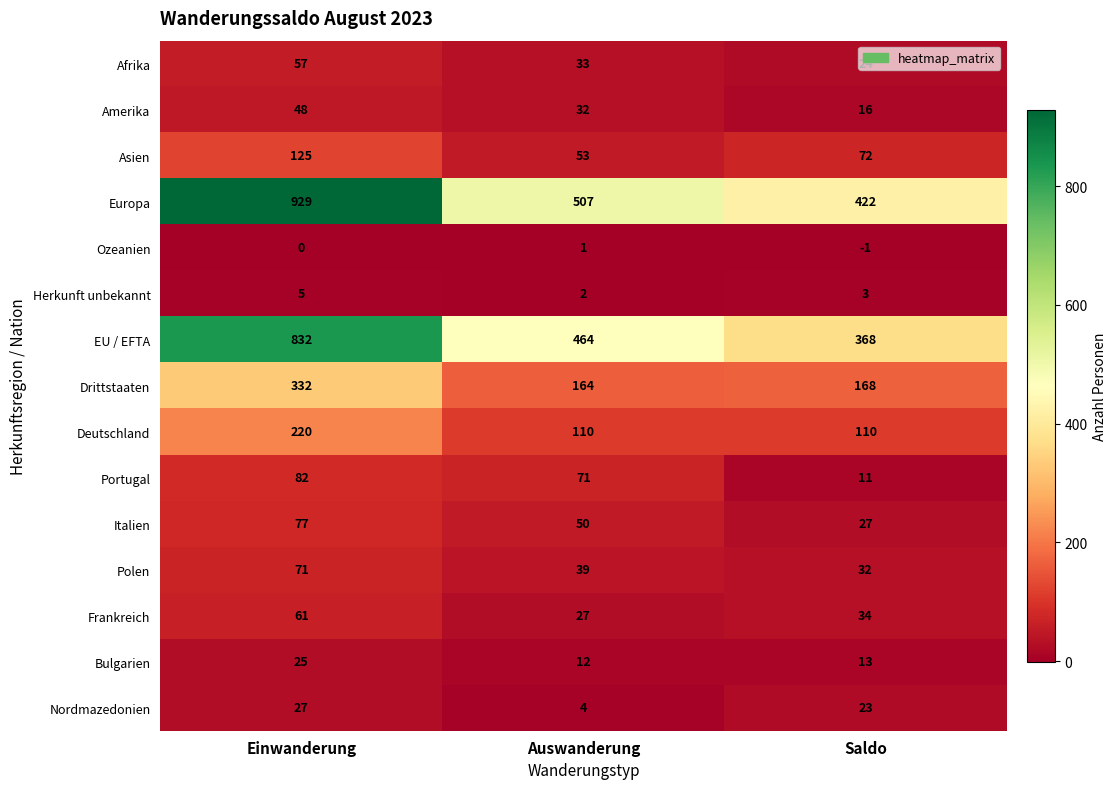

Which series has the largest total across all categories?

Europa